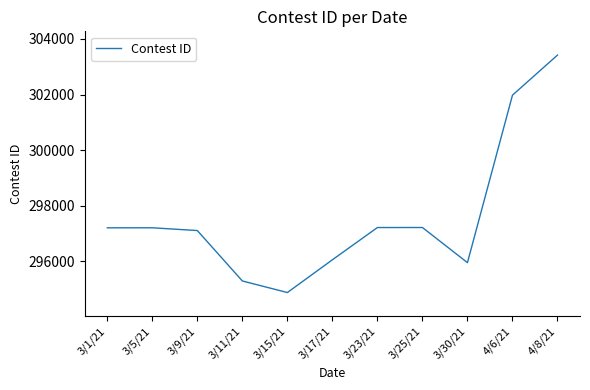

Which category has the lowest value across all series?

3/15/21